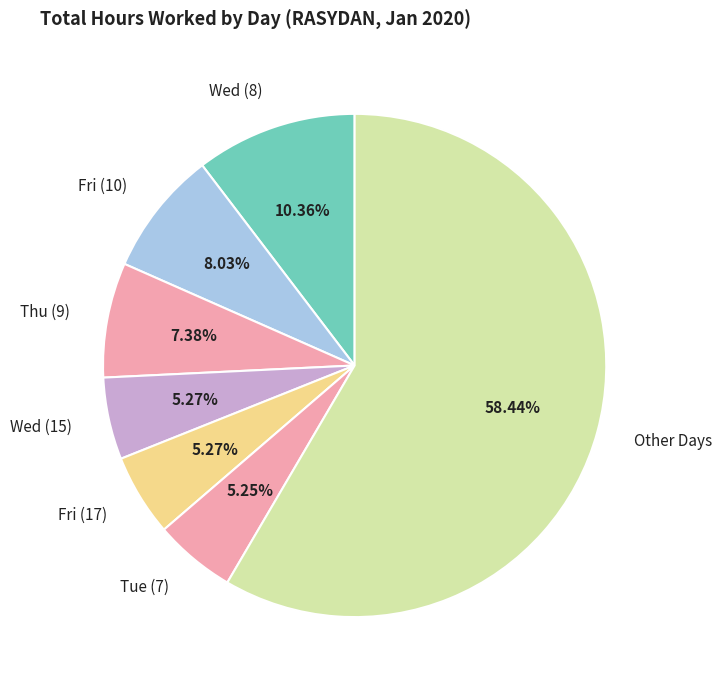

How many segments does this pie chart have?

7